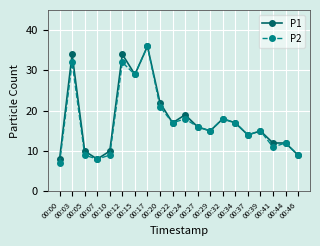

Which series has the largest range (max minus min)?

P2